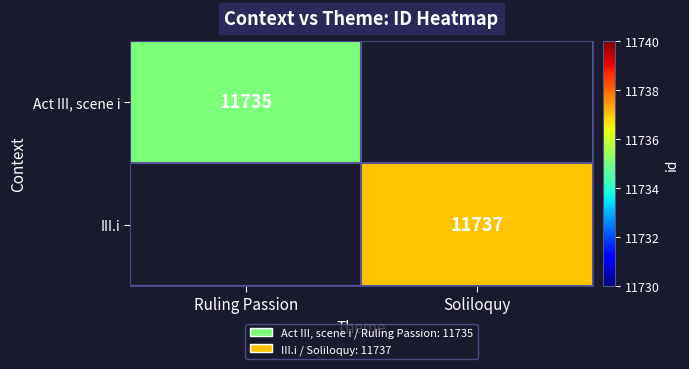

The value of Act III, scene i at Ruling Passion is 11735. True or false?

True